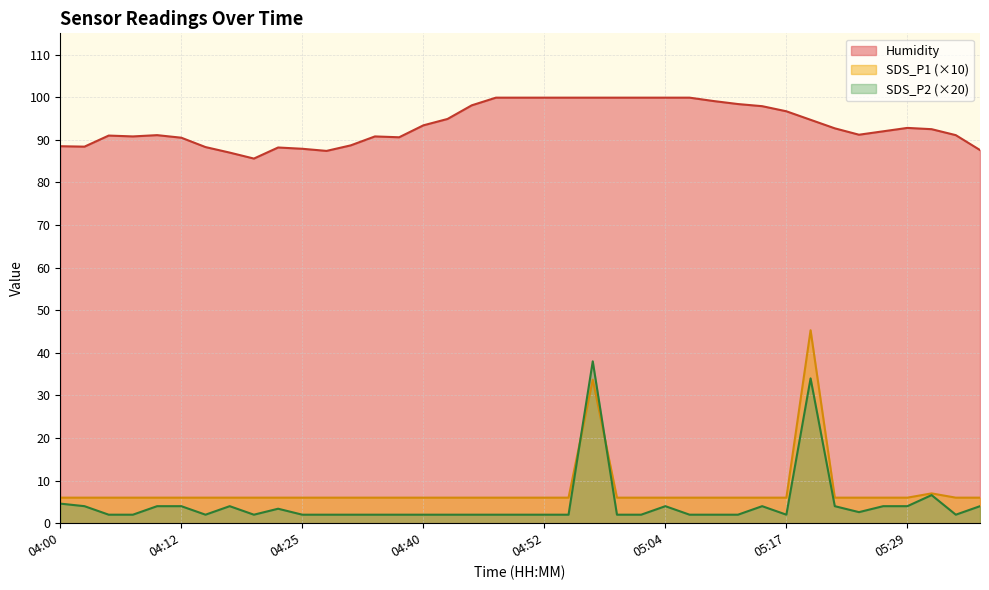

What is the maximum value for Humidity?

99.9